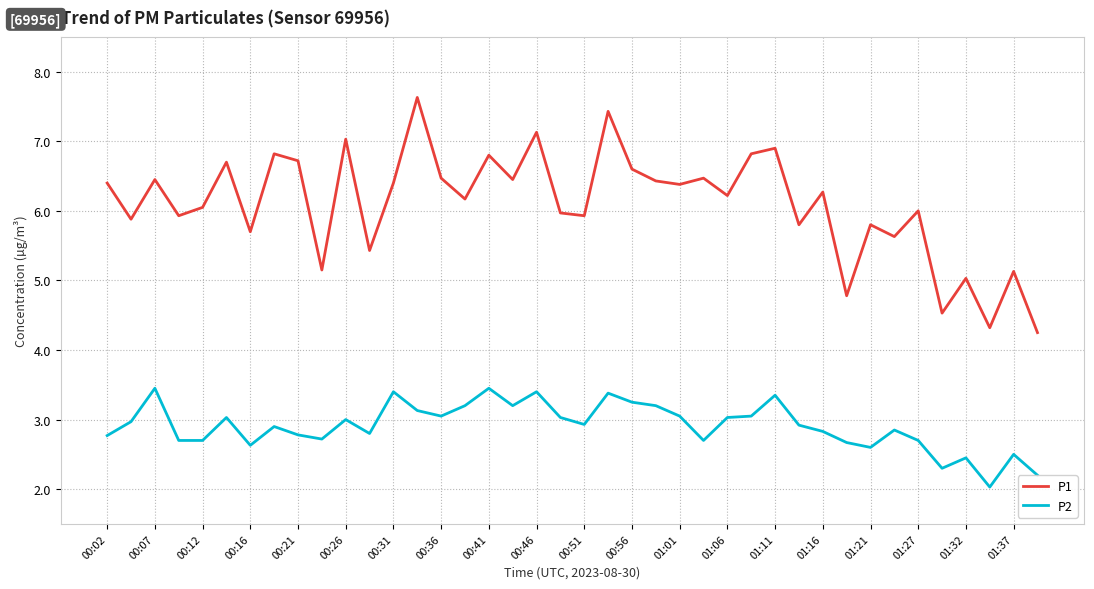

What is the difference between the maximum and minimum values in the P1 series?

3.4